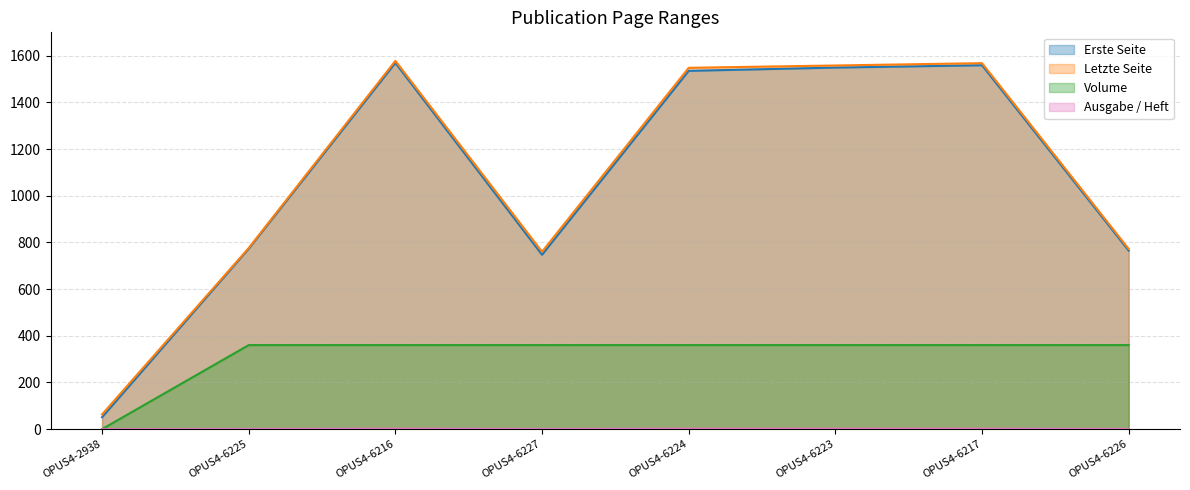

What are all the series names shown in the legend?

Erste Seite, Letzte Seite, Volume, Ausgabe / Heft